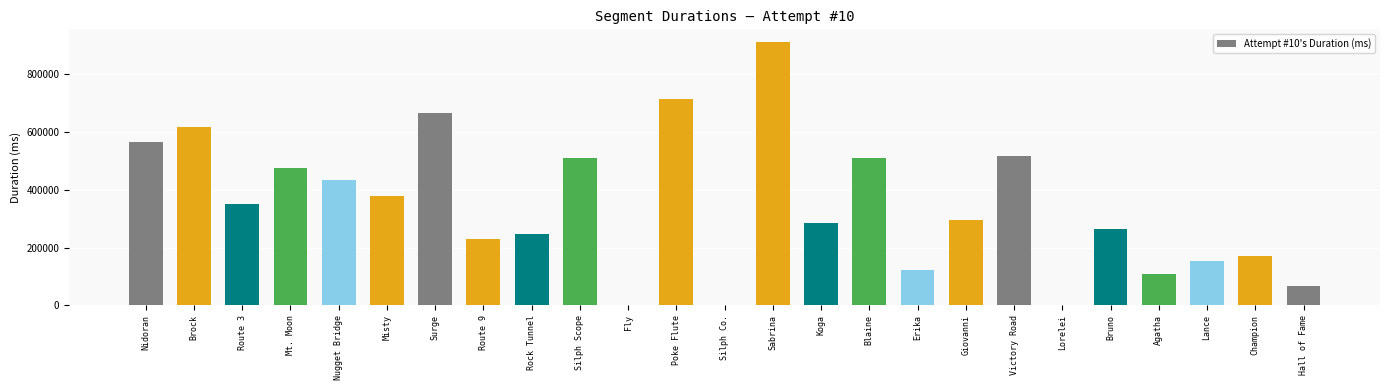

What is the sum of the values at Silph Co. and Sabrina?

910406